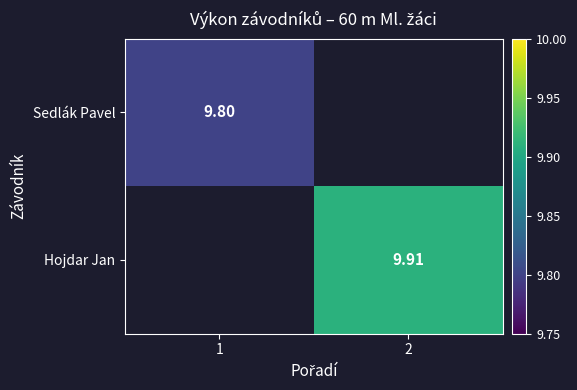

True or false: Sedlák Pavel has a value of 9.8 at 1.

True